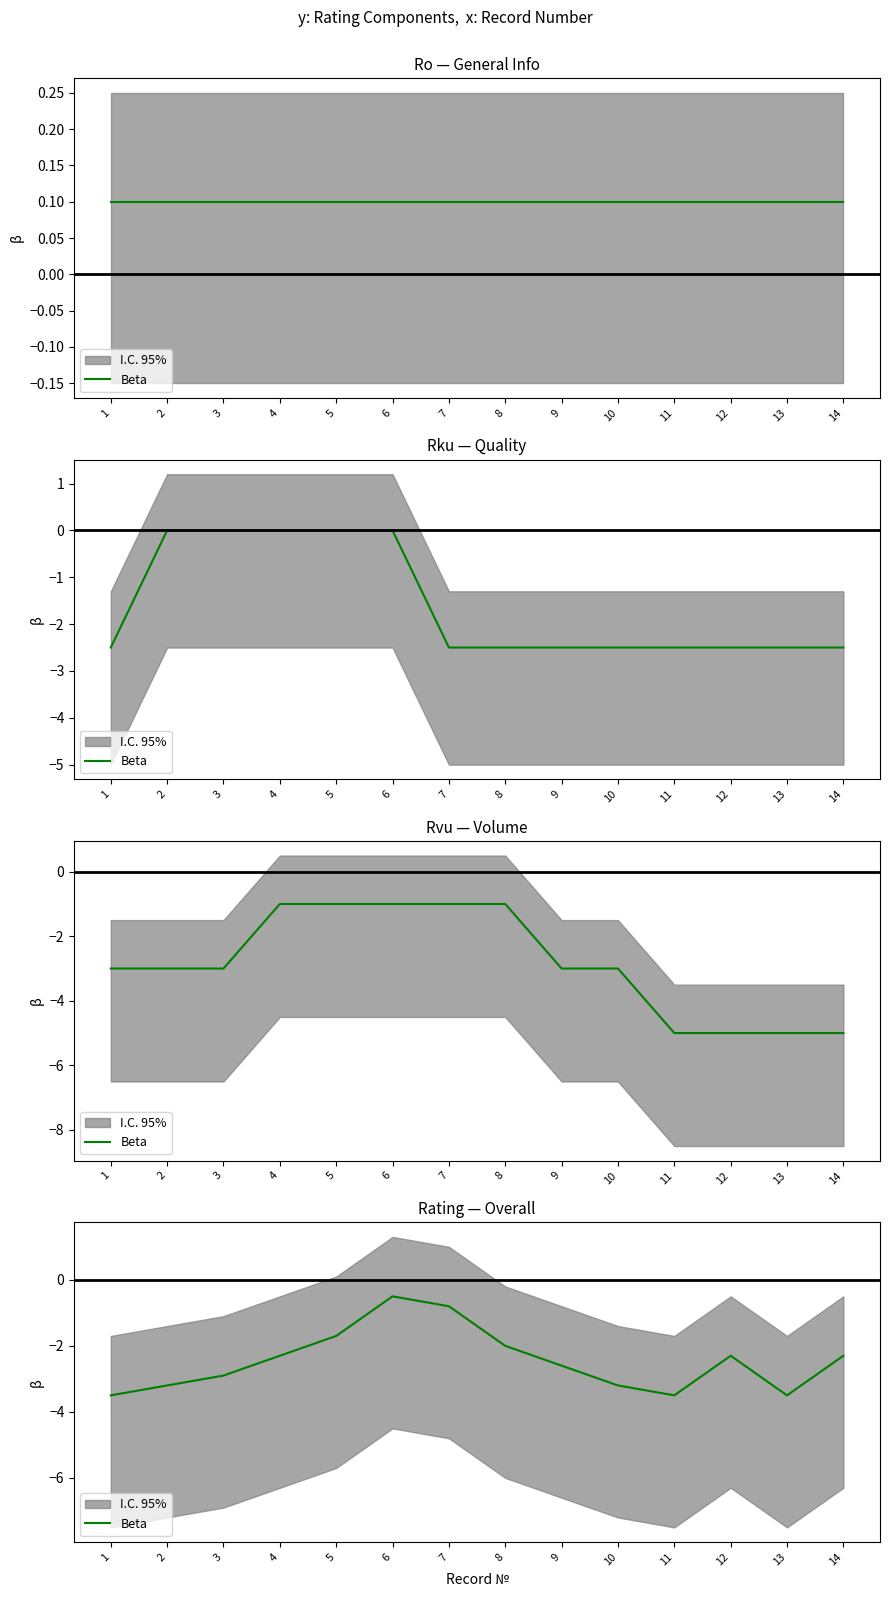

What is the average value?

-2.4